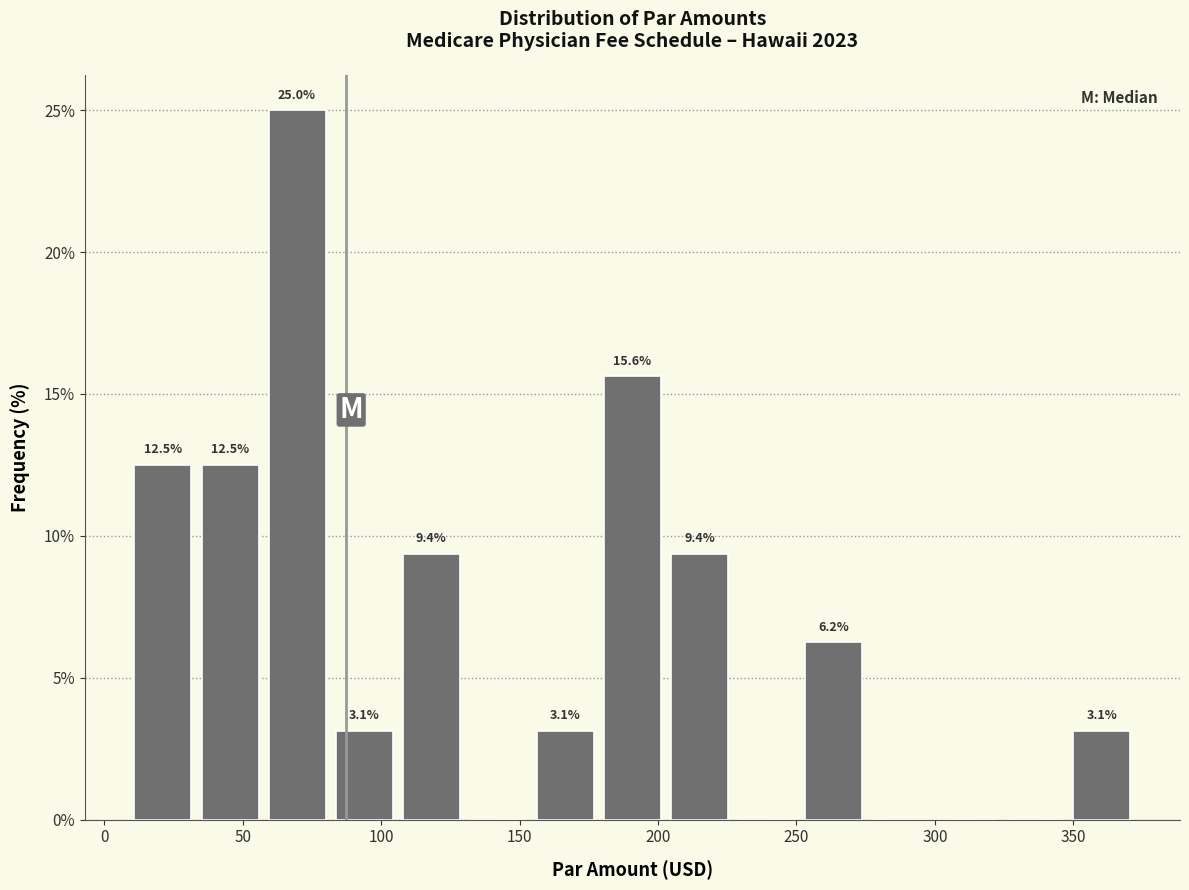

Over which range of the x-axis is the bar tallest?

55 to 80